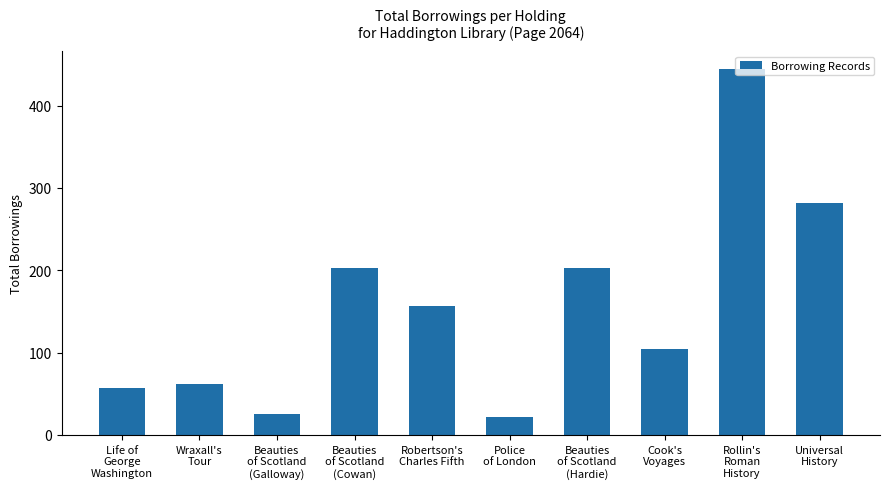

How many values are below 156?

5